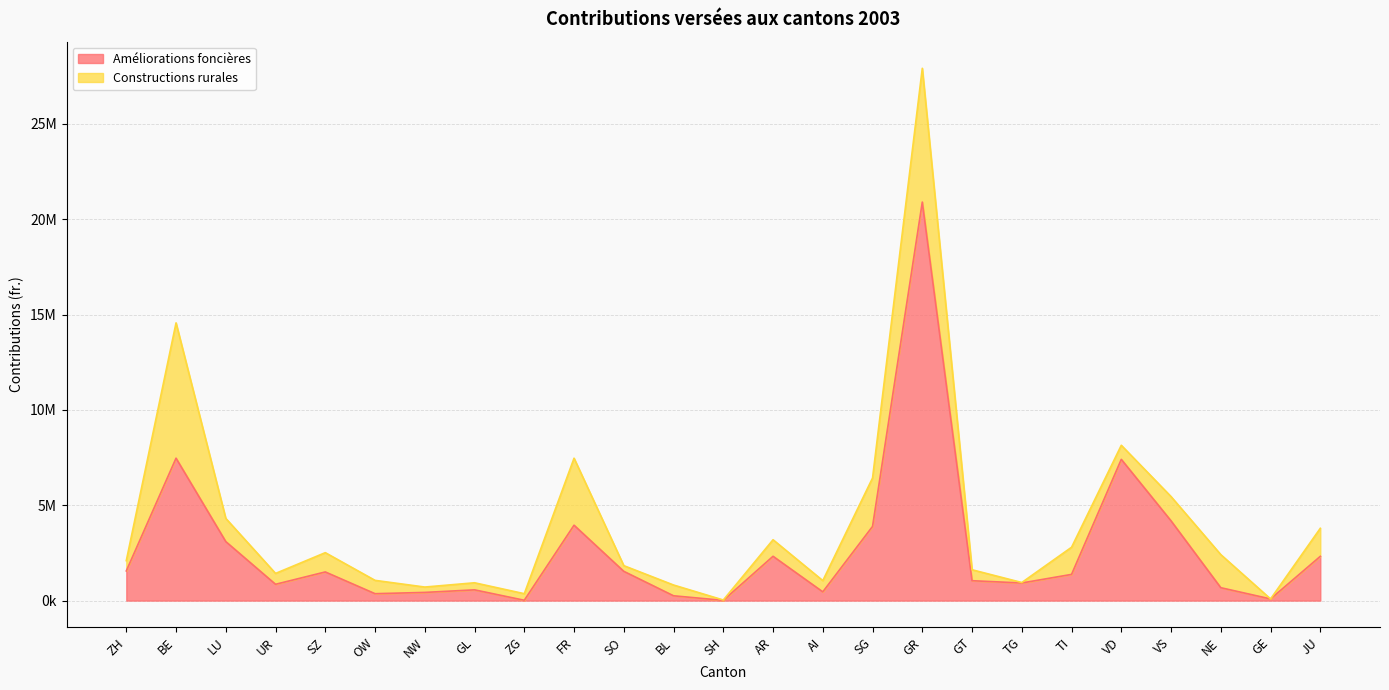

What is the sum of the values at LU and VS?

7275906